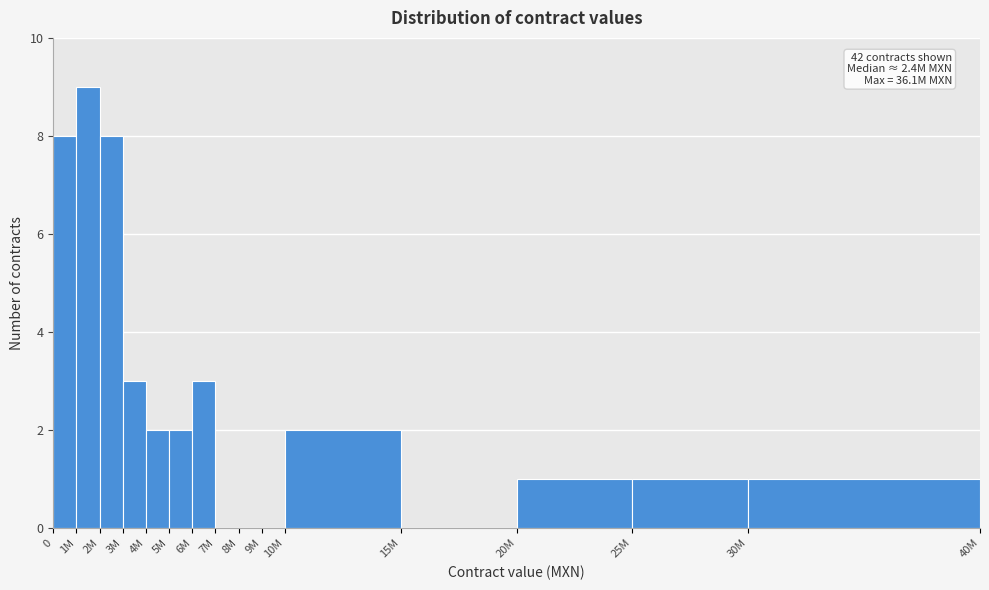

Reading left to right, what are all the values shown in this chart?

0=8	1M=9	2M=8	3M=3	4M=2	5M=2	6M=3	7M=0	8M=0	9M=0	10M=2	15M=0	20M=1	25M=1	30M=1